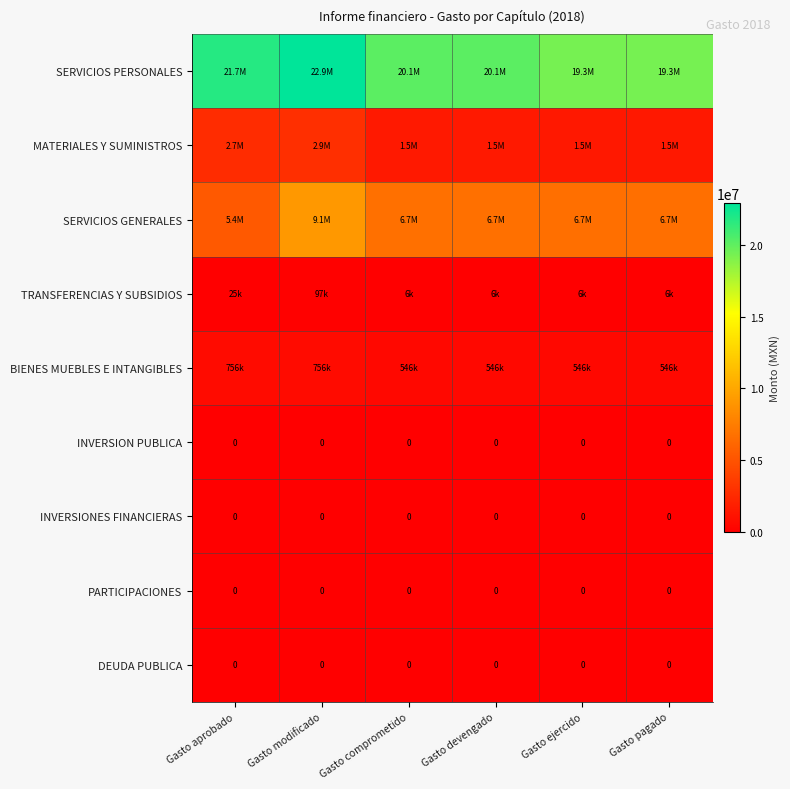

What is the difference between the BIENES MUEBLES E INTANGIBLES values at Gasto ejercido and Gasto aprobado?

209230.1